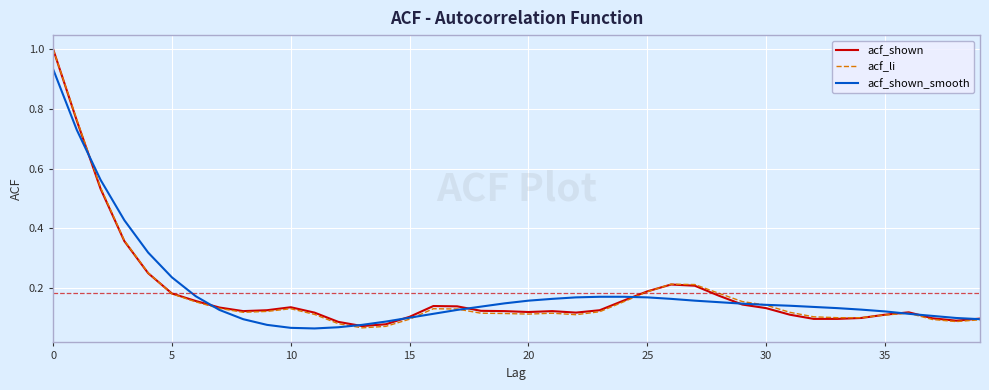

At how many categories does at least one series exceed 0?

40